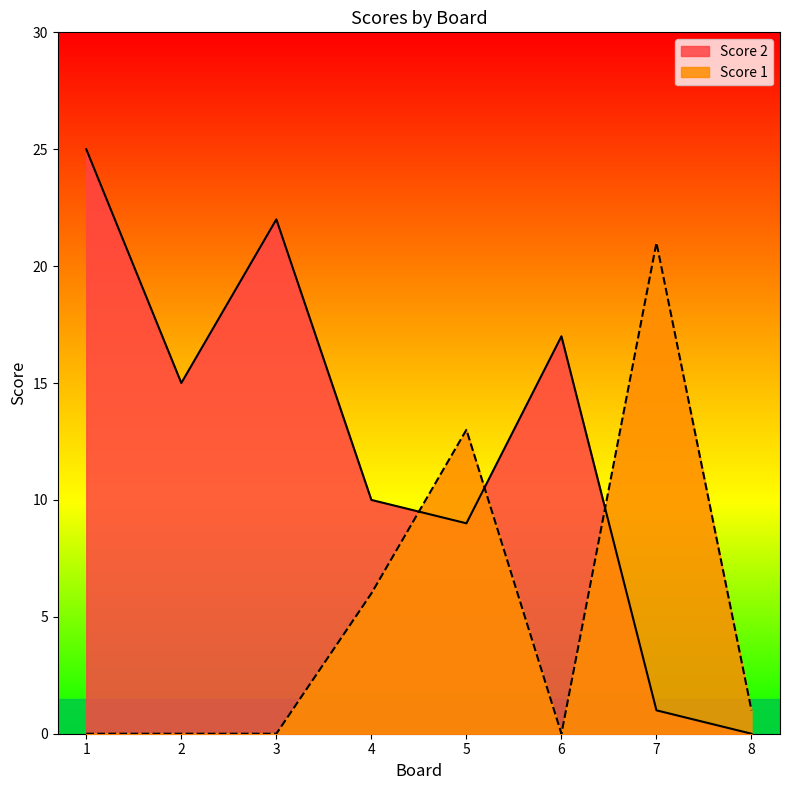

How many intersections are there between Score 1 and Score 2?

3